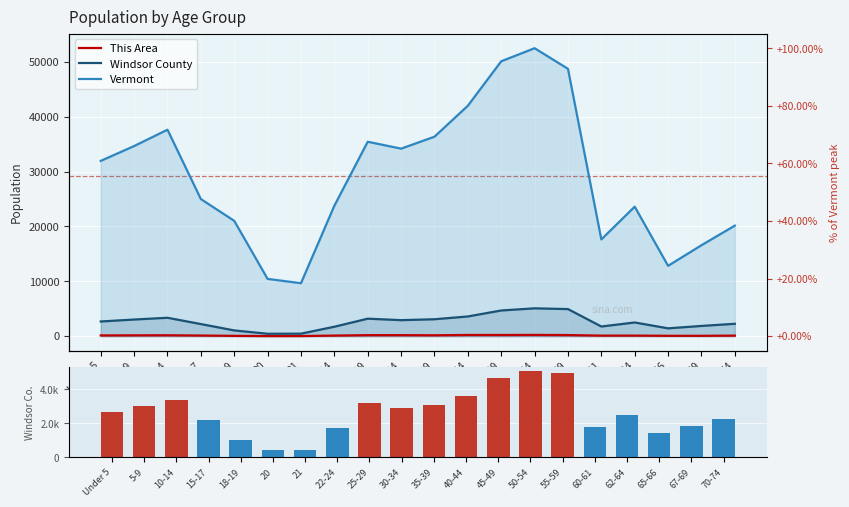

How many data points in Vermont are above 31952?

9